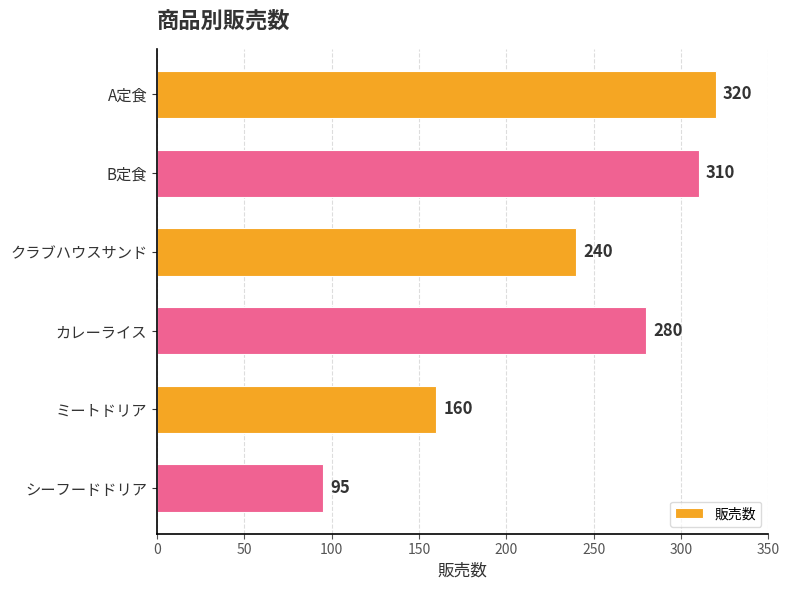

What is the difference between the maximum and minimum values?

225